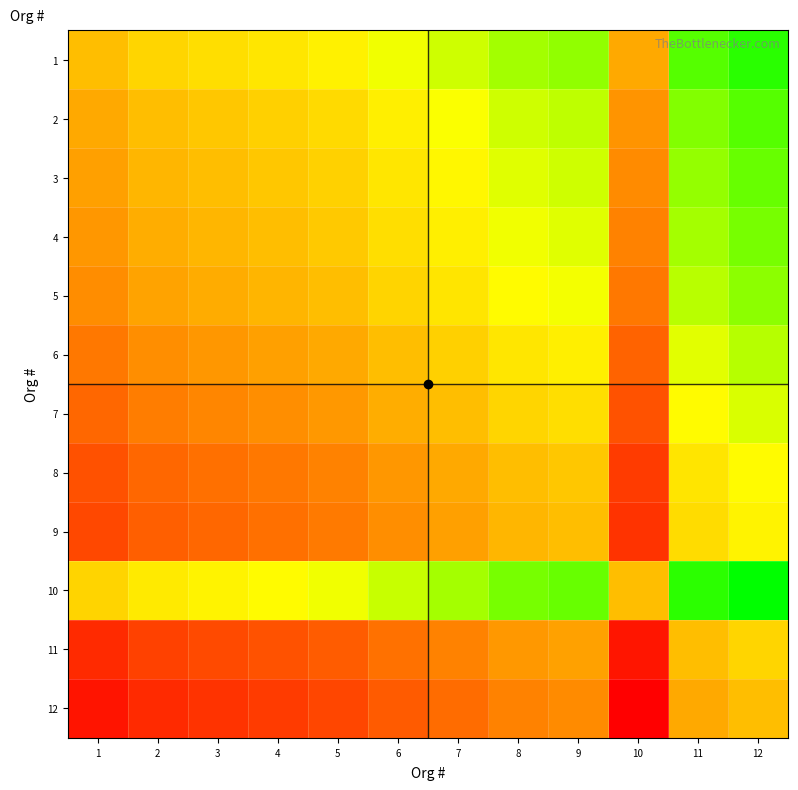

What is the total value across all series at 3?

4.8